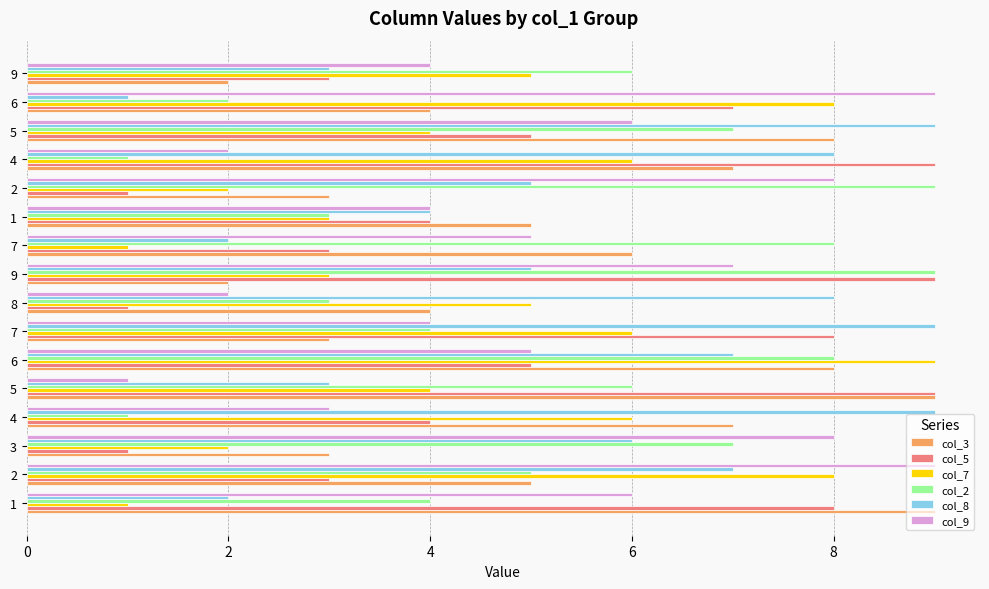

Count the number of data series in this chart.

6